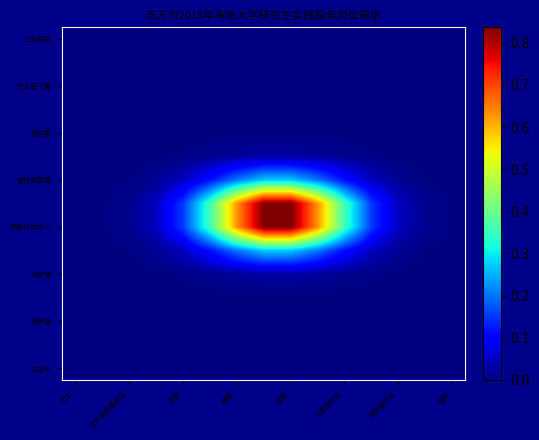

At how many categories does at least one series exceed 0?

15